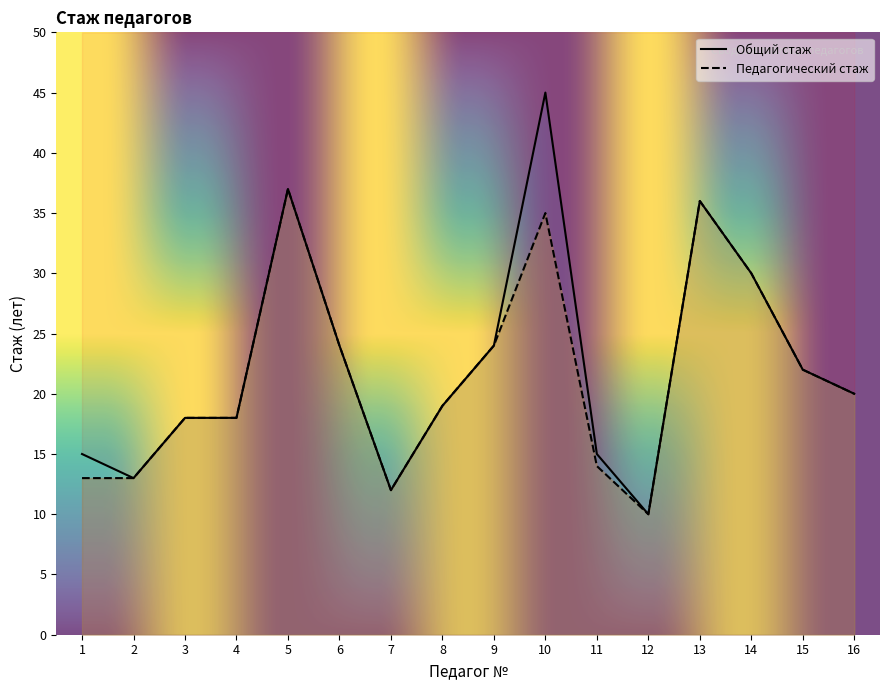

Does the chart have visible grid lines?

No